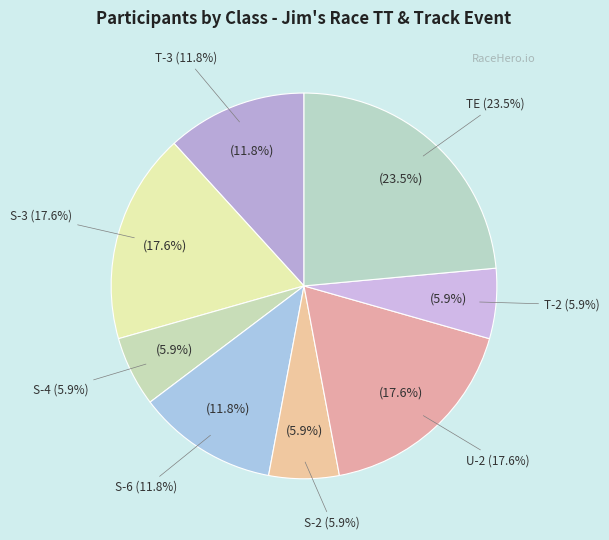

Which has a higher value, S-3 or U-2?

S-3